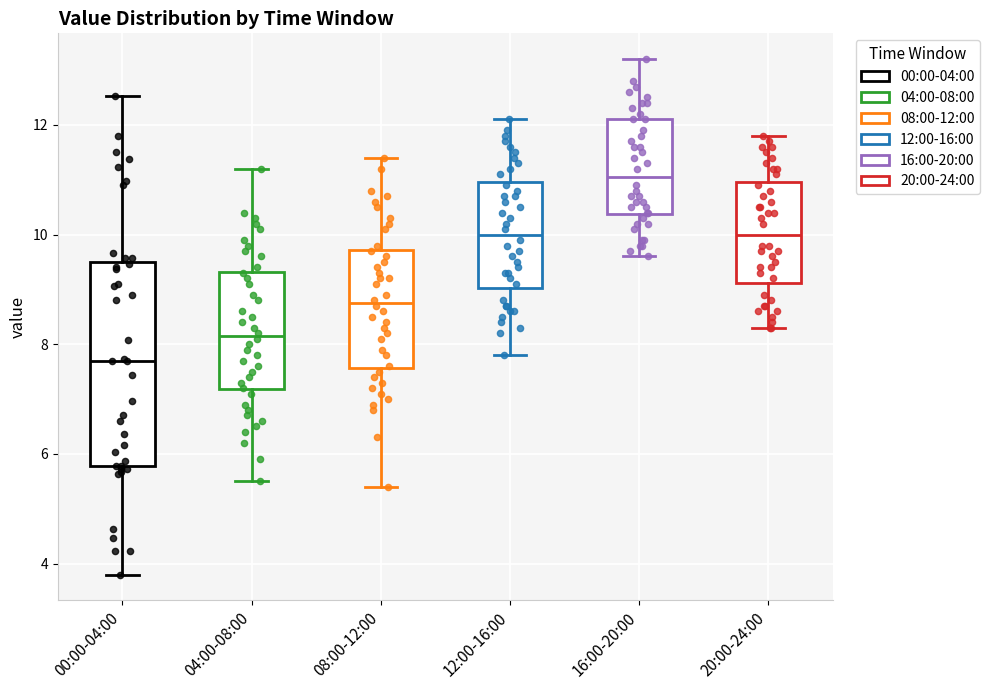

Where is the upper edge of the box for 08:00-12:00 on the y-axis? The values are not printed on the chart, so give them approximately, as read against the axis.

9.8